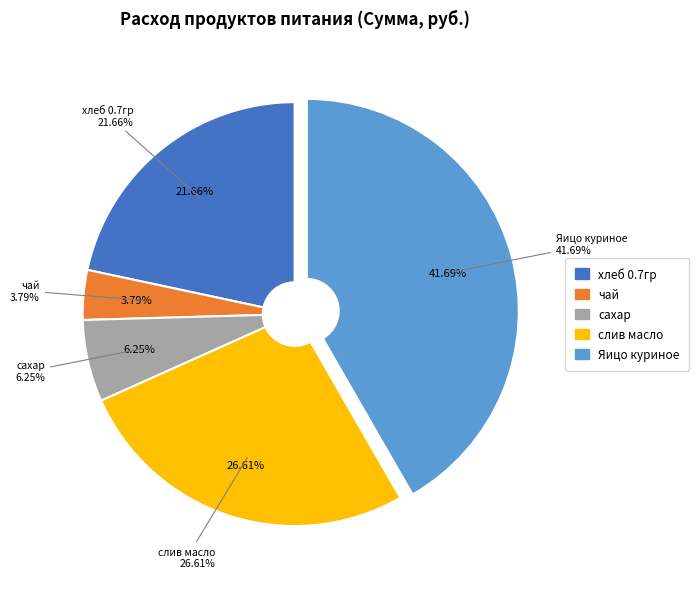

What is the smallest slice in the pie chart?

чай